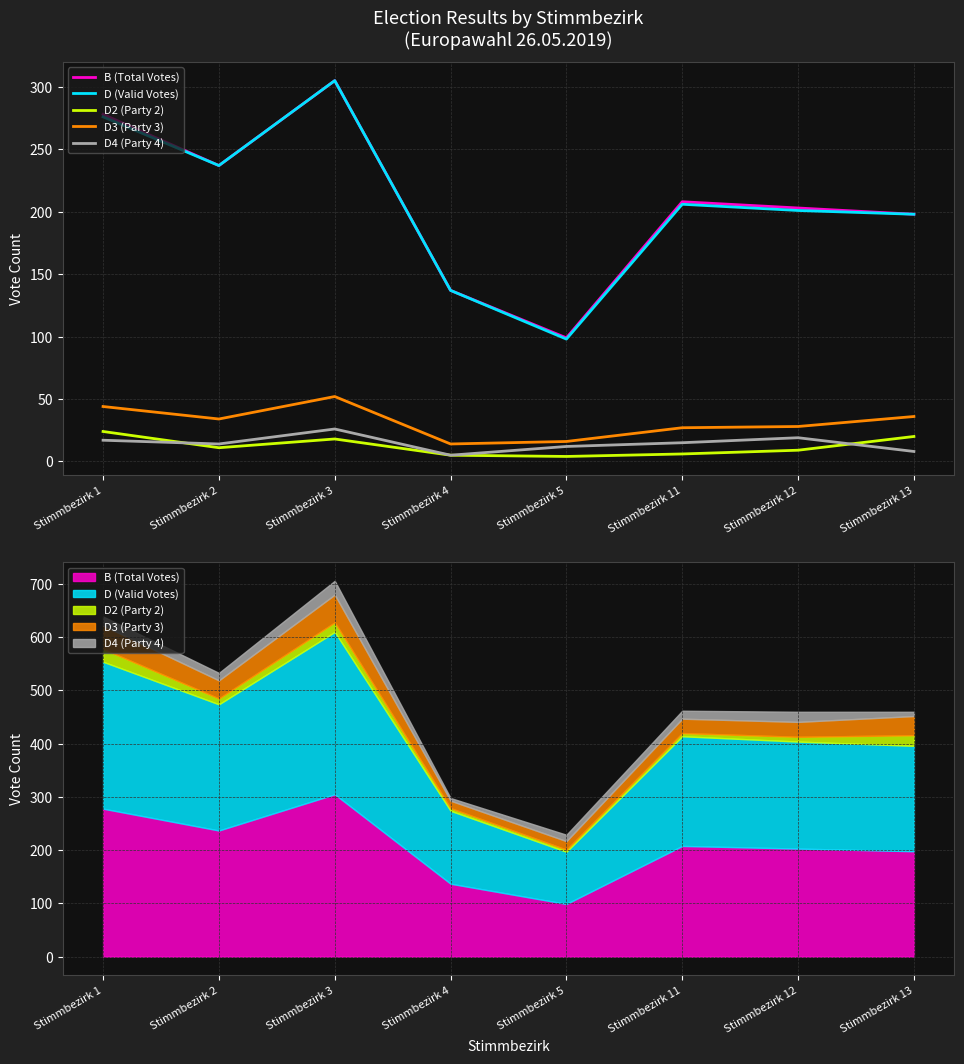

Reading left to right, transcribe all the data shown in this chart.

B (Total Votes): Stimmbezirk 1=278	Stimmbezirk 2=237	Stimmbezirk 3=305	Stimmbezirk 4=137	Stimmbezirk 5=99	Stimmbezirk 11=208	Stimmbezirk 12=203	Stimmbezirk 13=198
D (Valid Votes): Stimmbezirk 1=276	Stimmbezirk 2=237	Stimmbezirk 3=305	Stimmbezirk 4=137	Stimmbezirk 5=98	Stimmbezirk 11=206	Stimmbezirk 12=201	Stimmbezirk 13=198
D2 (Party 2): Stimmbezirk 1=24	Stimmbezirk 2=11	Stimmbezirk 3=18	Stimmbezirk 4=5	Stimmbezirk 5=4	Stimmbezirk 11=6	Stimmbezirk 12=9	Stimmbezirk 13=20
D3 (Party 3): Stimmbezirk 1=44	Stimmbezirk 2=34	Stimmbezirk 3=52	Stimmbezirk 4=14	Stimmbezirk 5=16	Stimmbezirk 11=27	Stimmbezirk 12=28	Stimmbezirk 13=36
D4 (Party 4): Stimmbezirk 1=17	Stimmbezirk 2=14	Stimmbezirk 3=26	Stimmbezirk 4=5	Stimmbezirk 5=12	Stimmbezirk 11=15	Stimmbezirk 12=19	Stimmbezirk 13=8